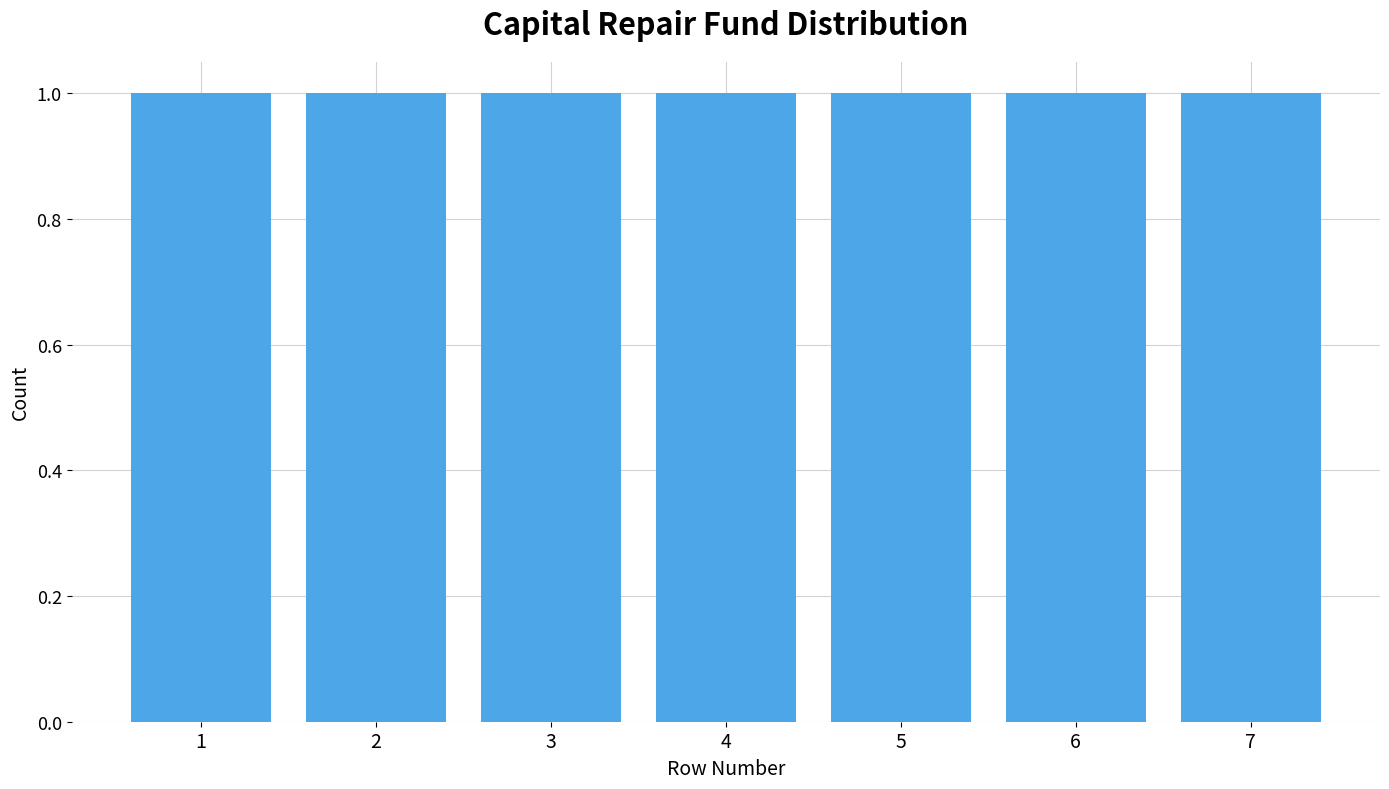

Reading left to right, list every bar in this chart as the range it spans on the x-axis followed by its height. The values are not printed on the chart, so give them approximately, as read against the axis.

0.5 to 1.5: 1
1.5 to 2.5: 1
2.5 to 3.5: 1
3.5 to 4.5: 1
4.5 to 5.5: 1
5.5 to 6.5: 1
6.5 to 7.5: 1